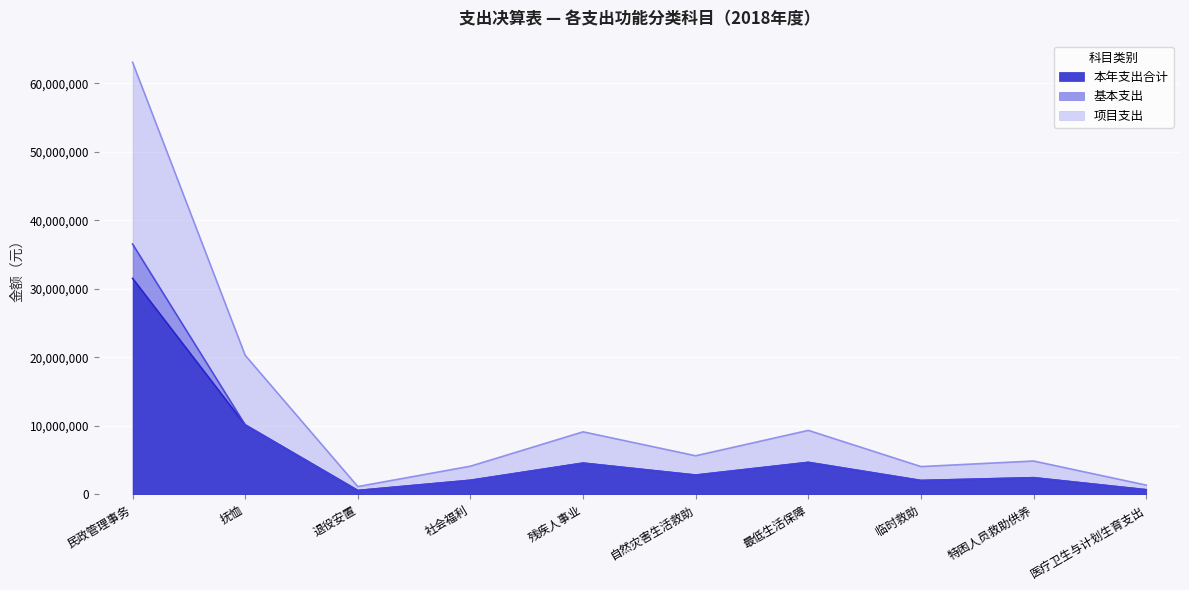

What is the total value across all series at 民政管理事务?

63050544.9